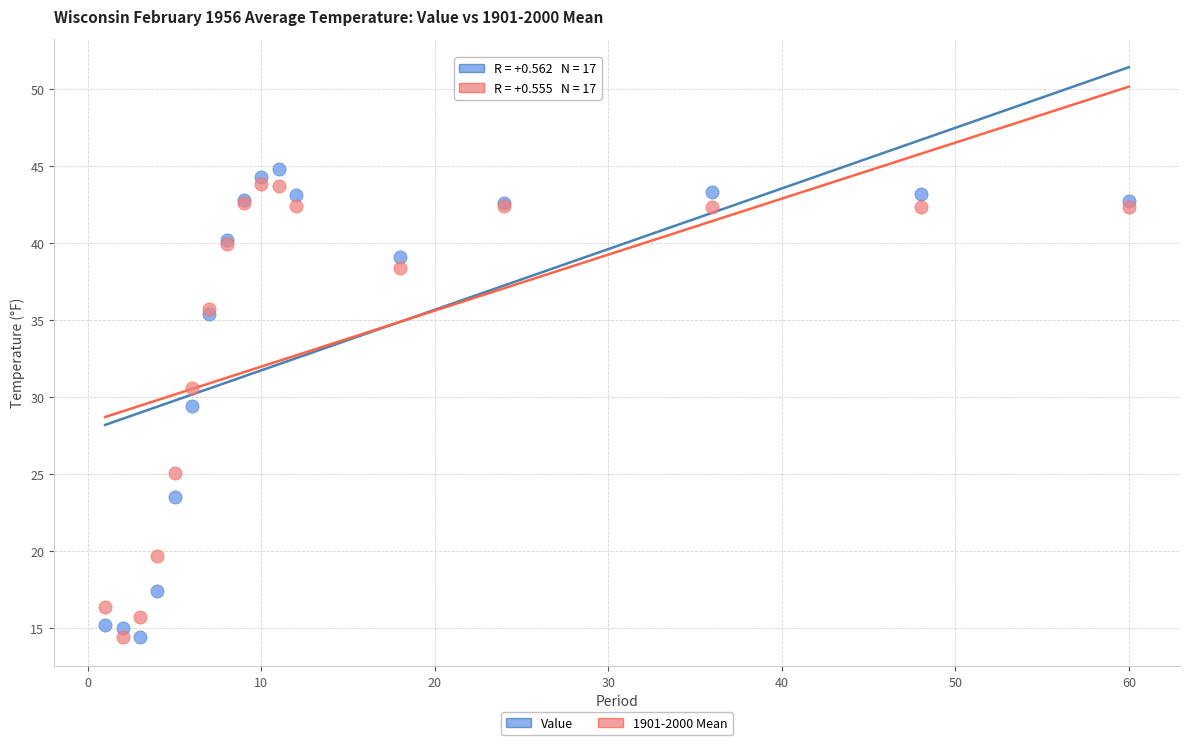

What is the X range (max minus min) for the scatter plot?

59.0